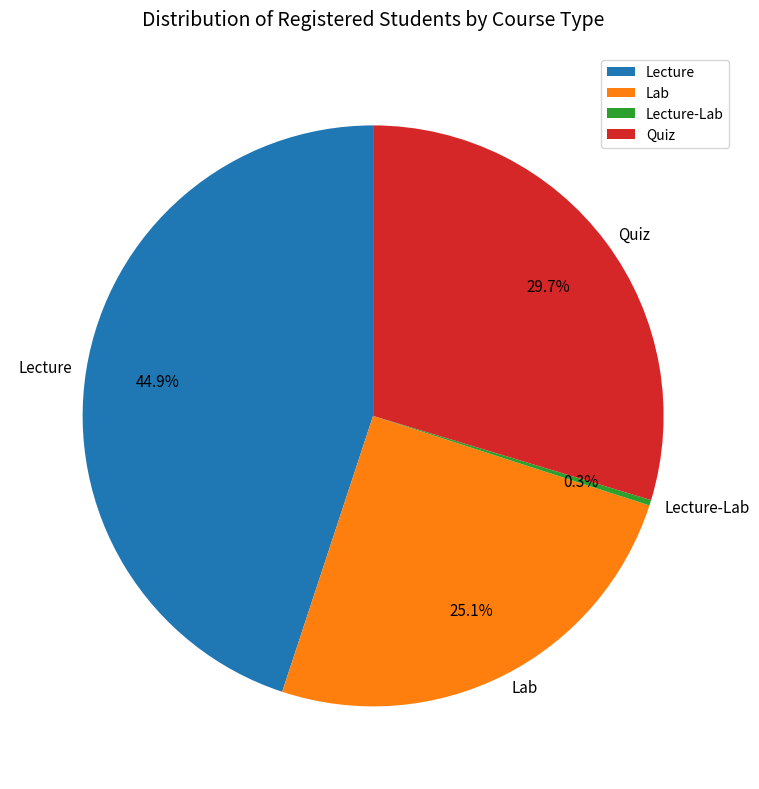

What is the smallest slice in the pie chart?

Lecture-Lab